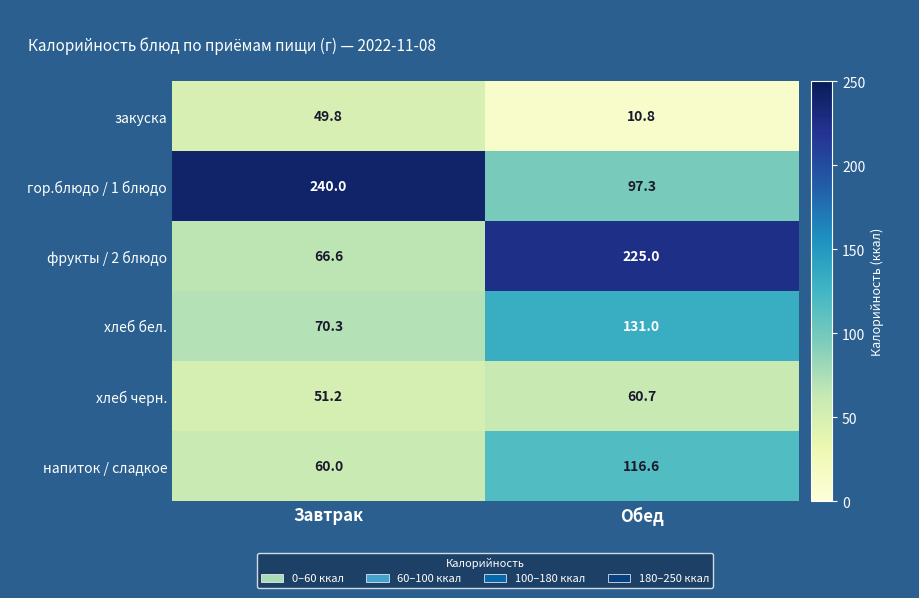

The value of хлеб черн. at Завтрак is 10.3. True or false?

False